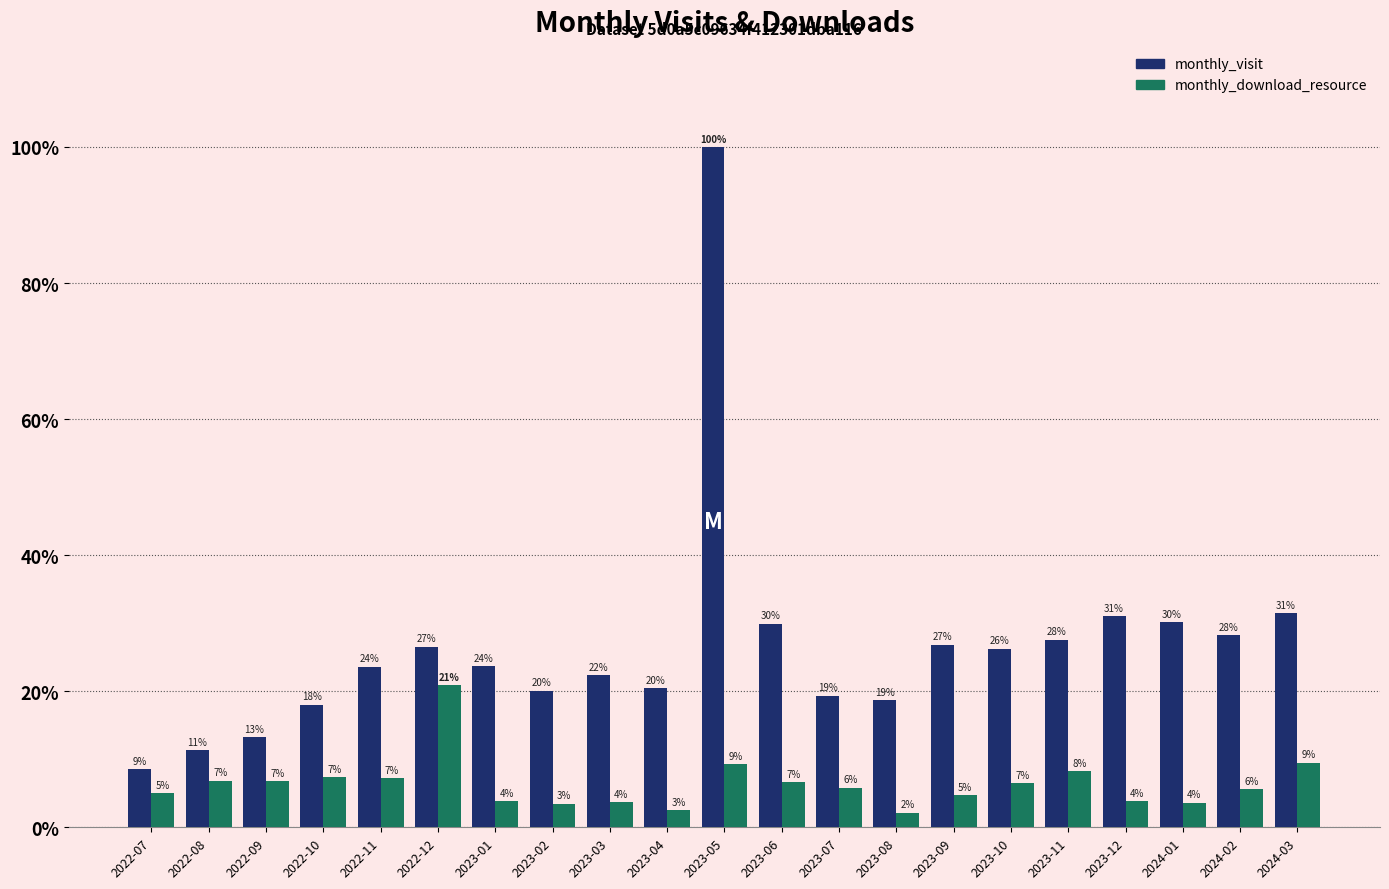

What are all the series names shown in the legend?

monthly_visit, monthly_download_resource